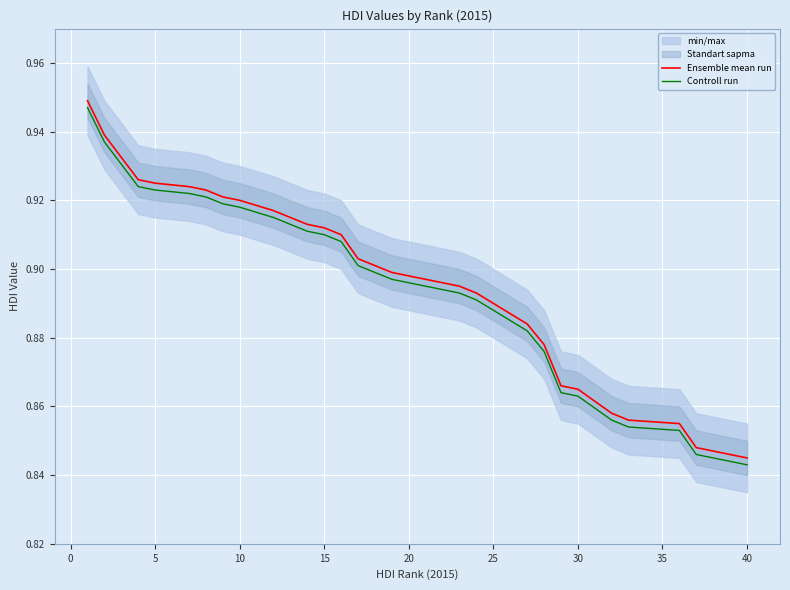

True or false: Controll run has a value of 0.3 at 22.

False